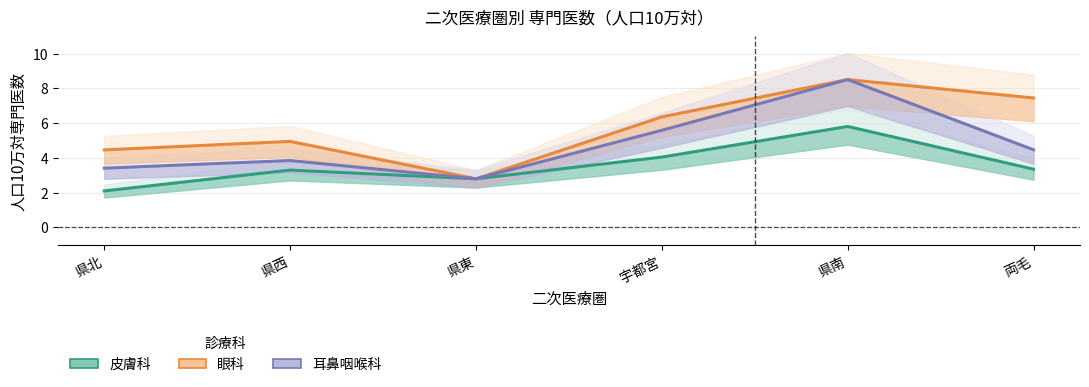

At which category is the sum across all series the highest?

県南